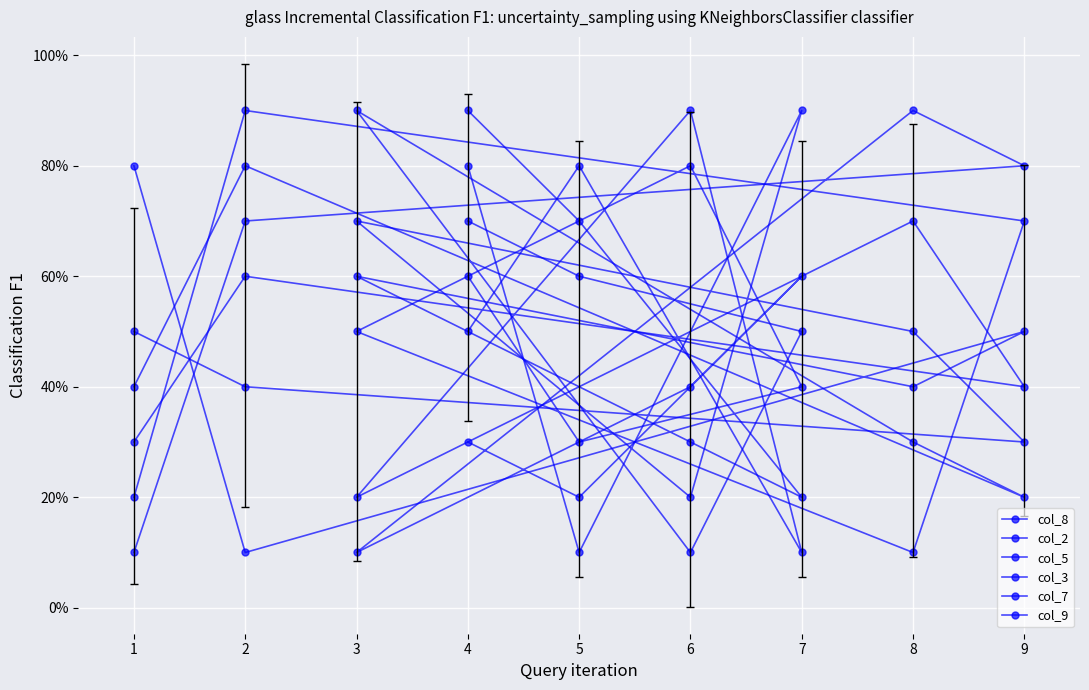

Where is the first local minimum for col_3?

9